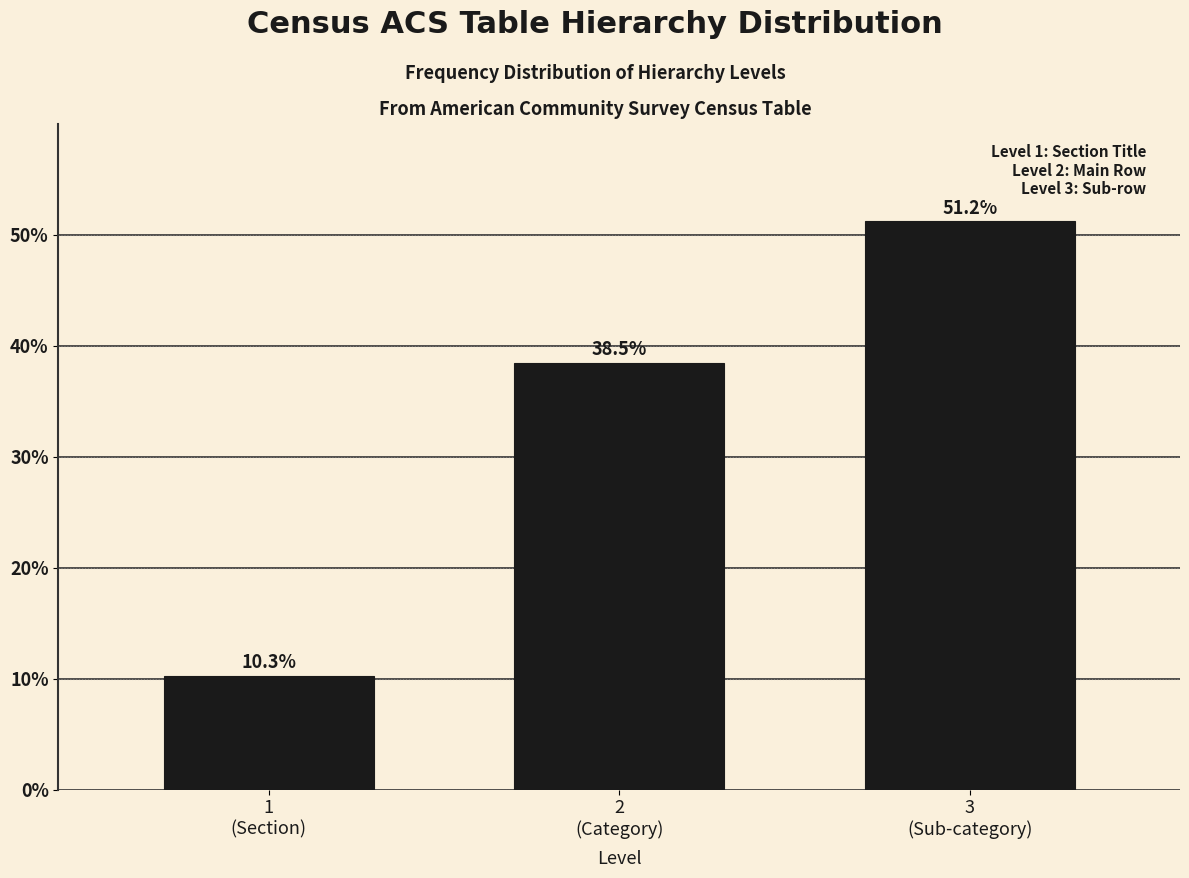

Reading left to right, transcribe all the data shown in this chart.

10.3	38.5	51.2